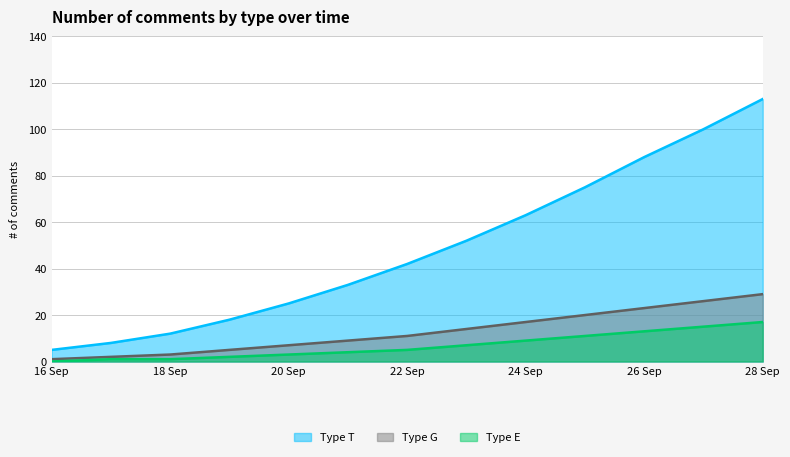

At which label does Type E first exceed 5?

2013-09-23